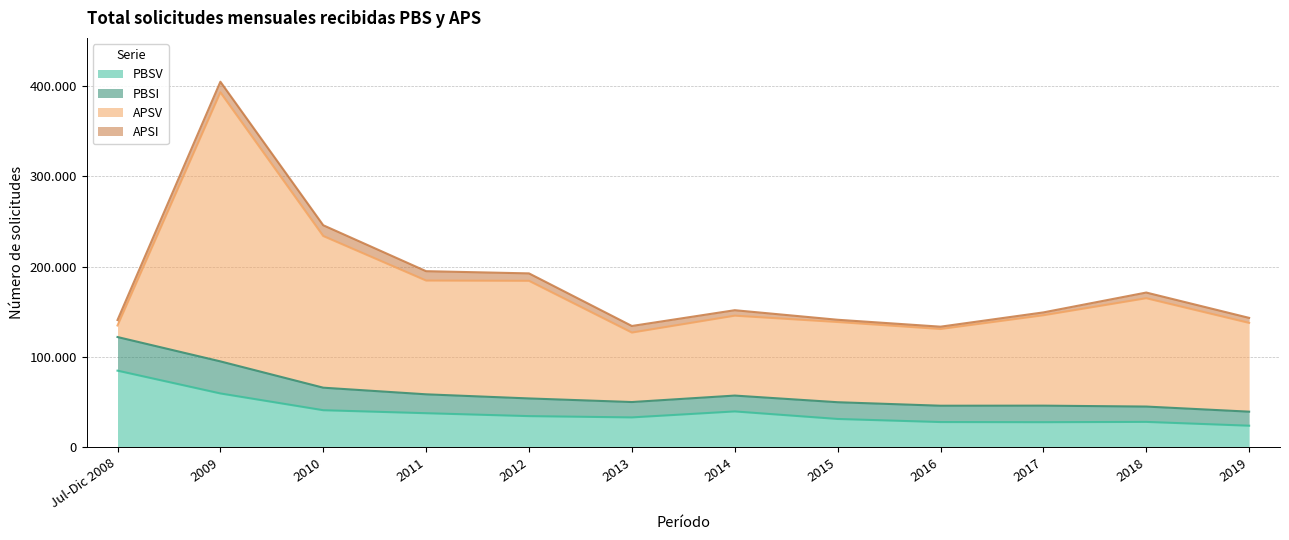

At which label does APSV first exceed 100168?

2009